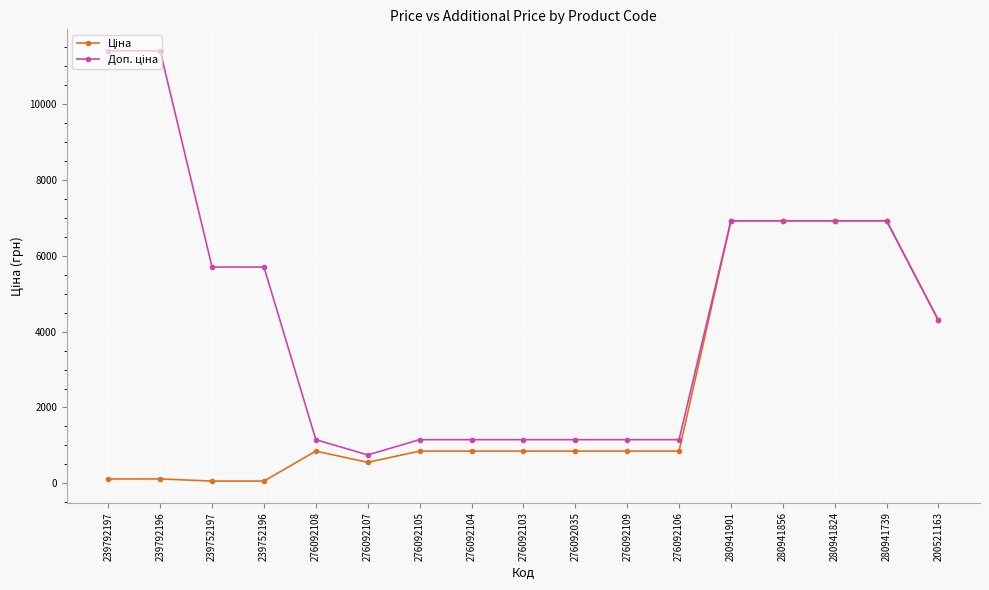

What is the total value across all series at 276092105?

1998.2